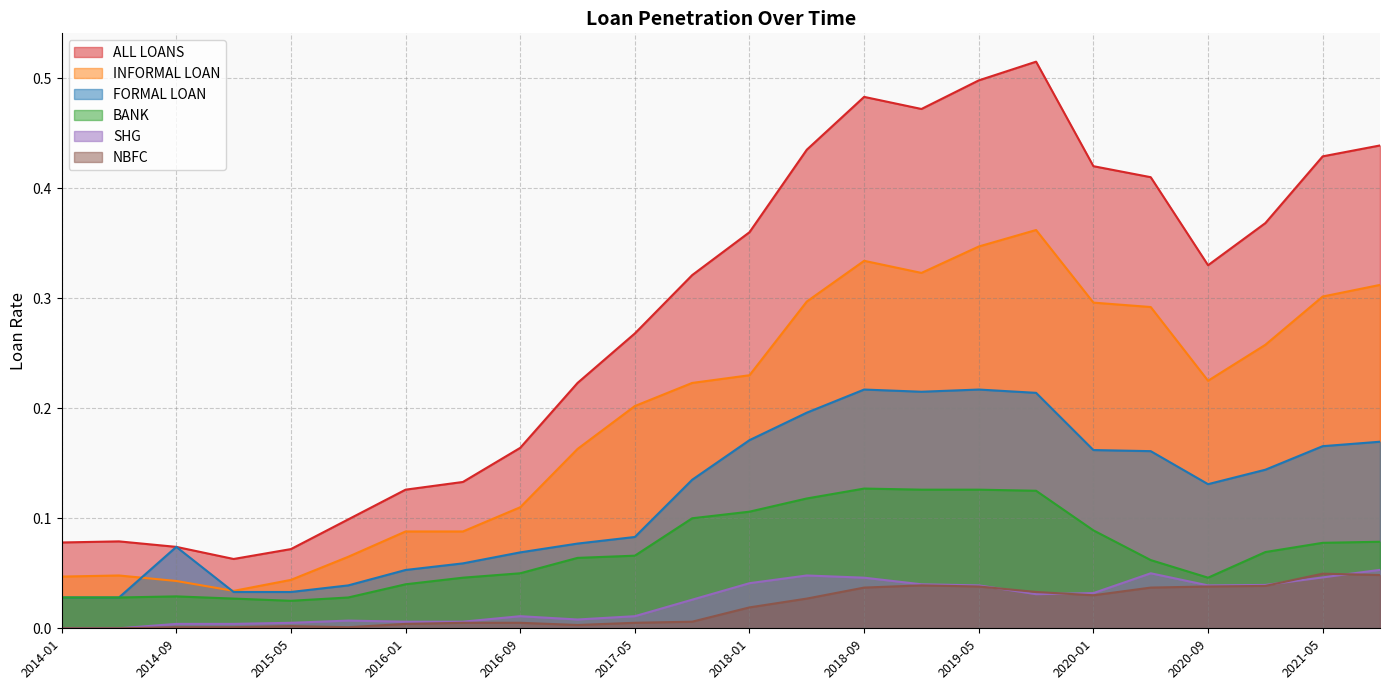

Is it true that SHG equals 0.0 at 2015-05?

True